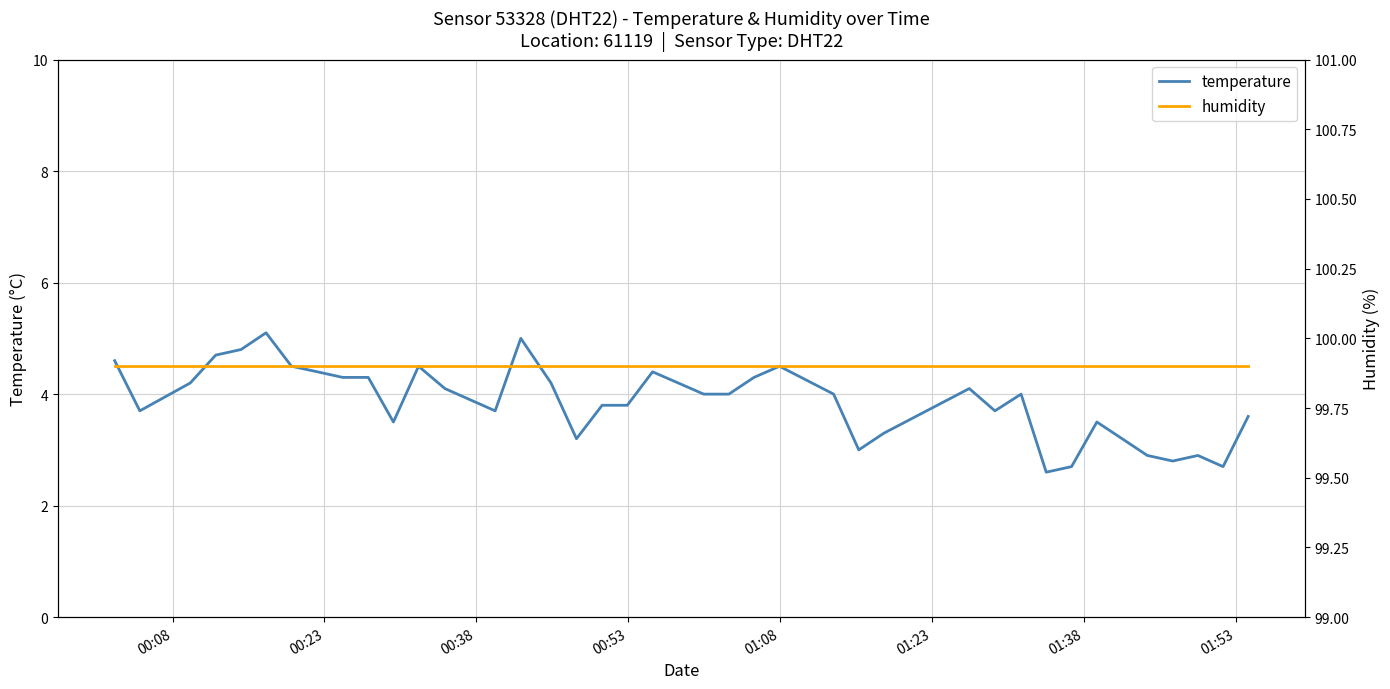

Count the number of data series in this chart.

2